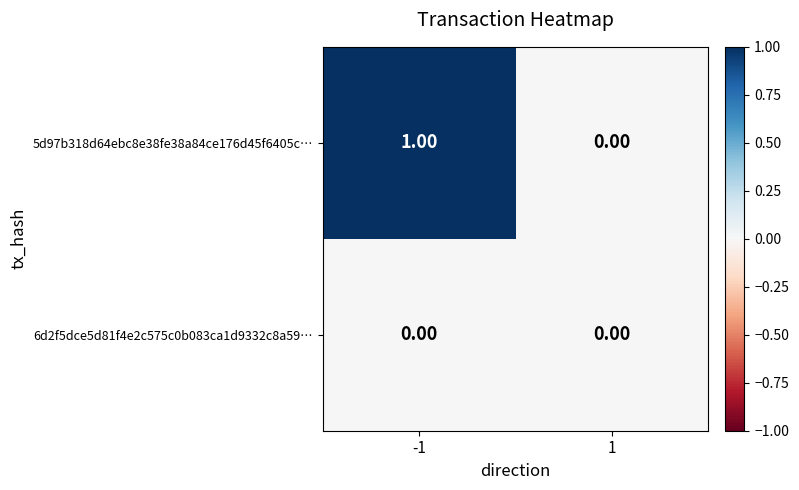

Rank the series at -1 from highest to lowest value.

5d97b318d64ebc8e38fe38a84ce176d45f6405c…, 6d2f5dce5d81f4e2c575c0b083ca1d9332c8a59…